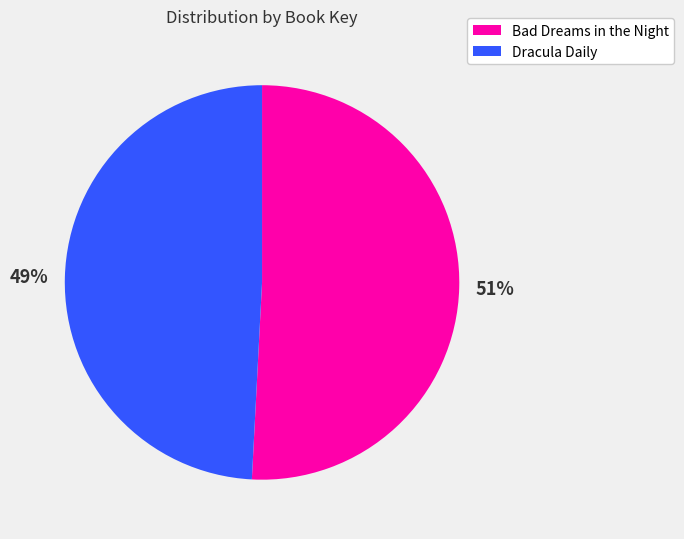

To the nearest percent, what percentage of the pie is Dracula Daily?

49%